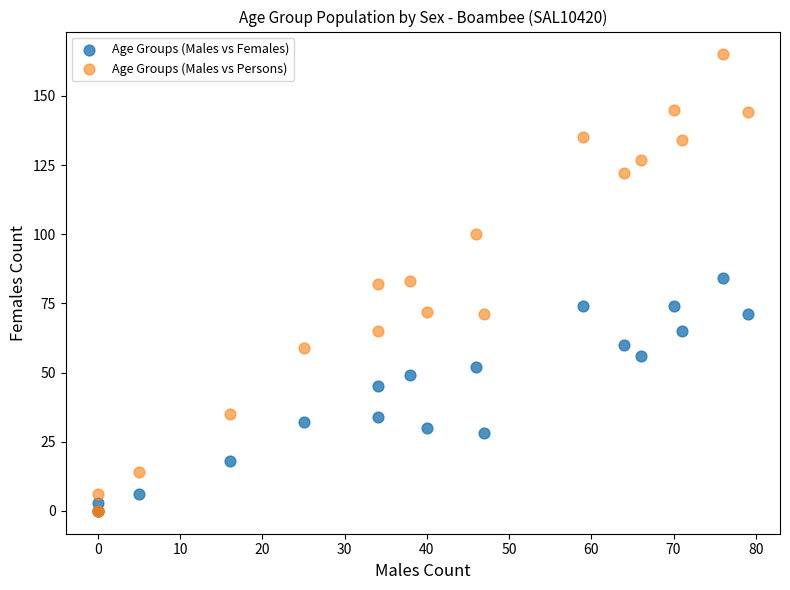

In the Age Groups (Males vs Females) series, what Y value is closest to 42?

45